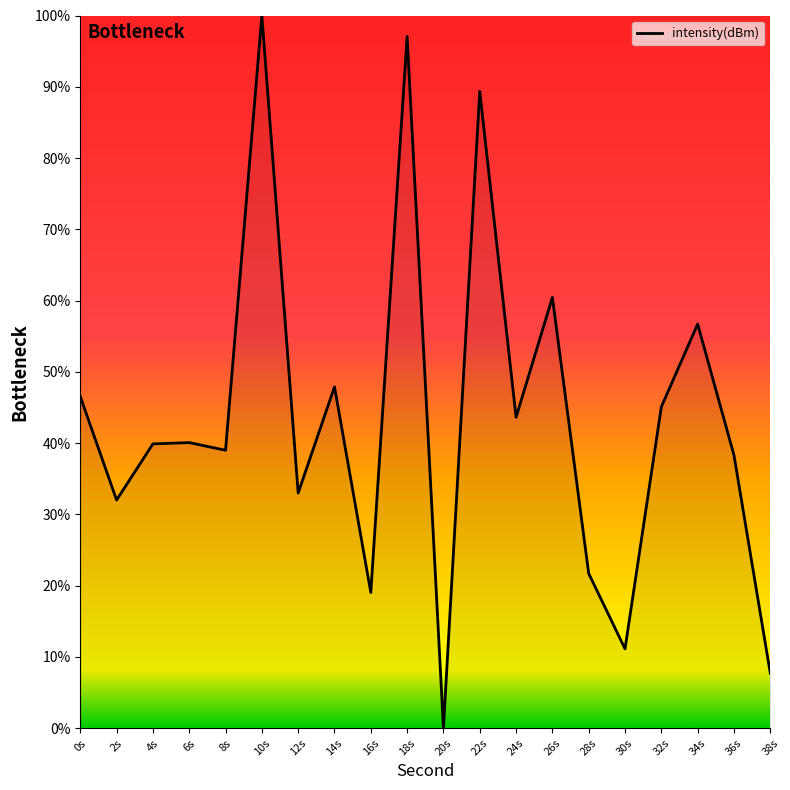

The value at 12s is 33.0. True or false?

True